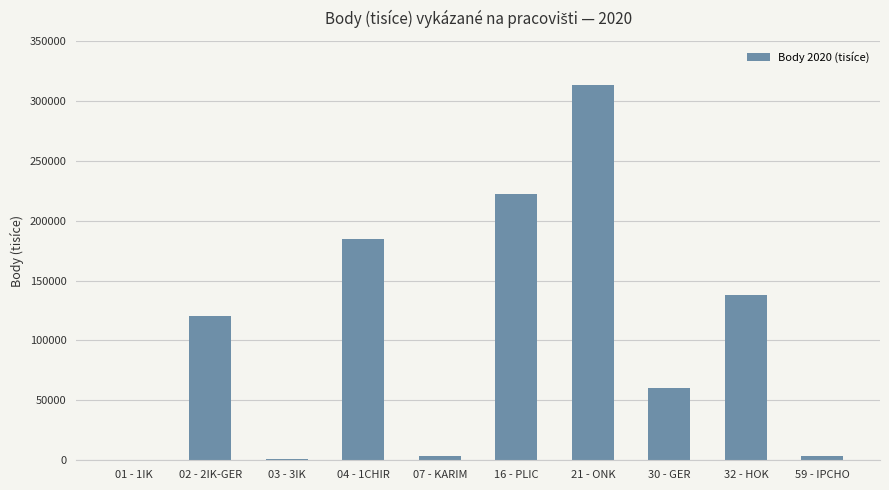

How many series are shown in this chart?

1